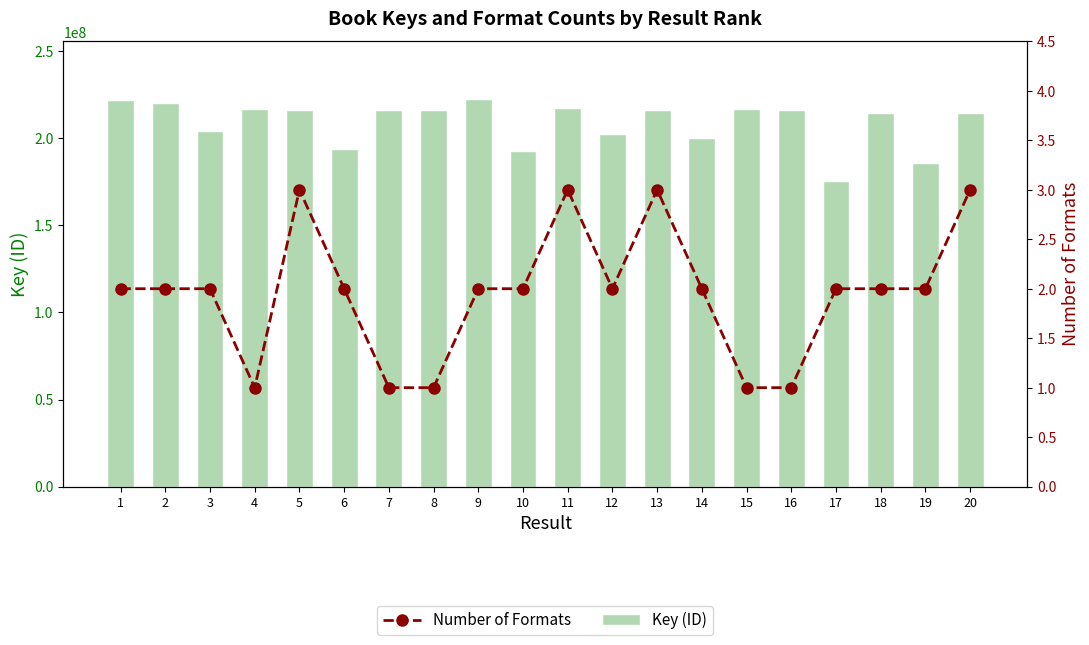

Are the bars grouped side by side (vs. stacked)?

Yes